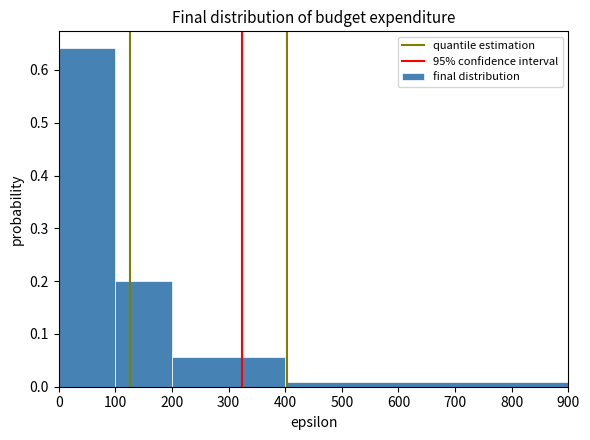

Which range on the x-axis has the tallest bar?

0 to 100